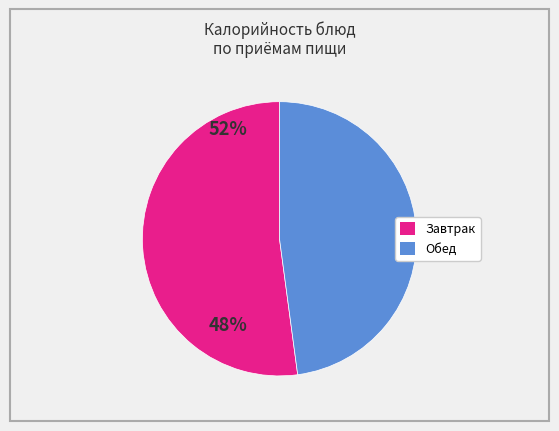

Does any single category account for the majority?

Yes